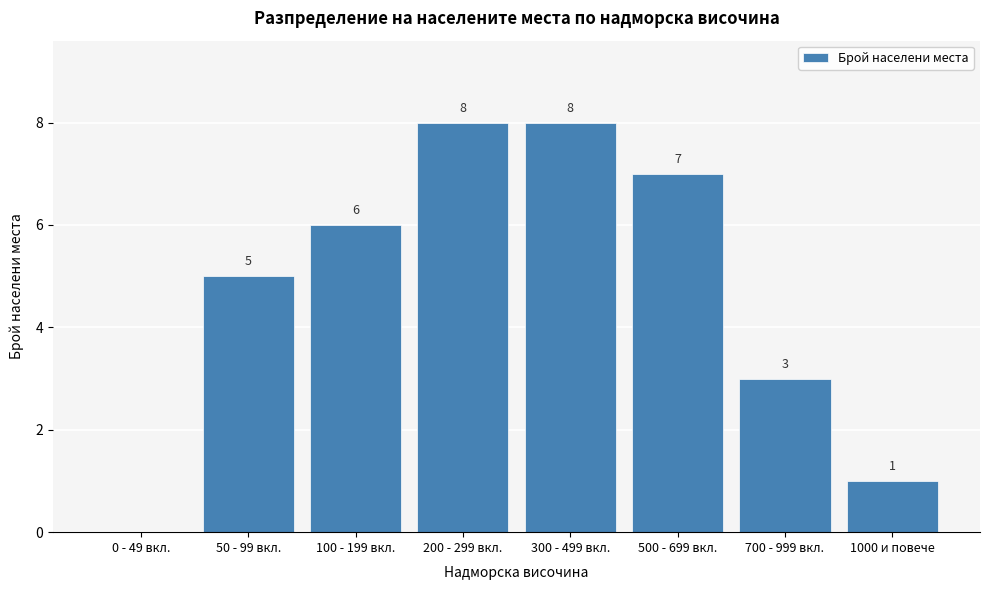

Reading right to left, extract all data points from this chart.

1000 и повече=1	700 - 999 вкл.=3	500 - 699 вкл.=7	300 - 499 вкл.=8	200 - 299 вкл.=8	100 - 199 вкл.=6	50 - 99 вкл.=5	0 - 49 вкл.=0